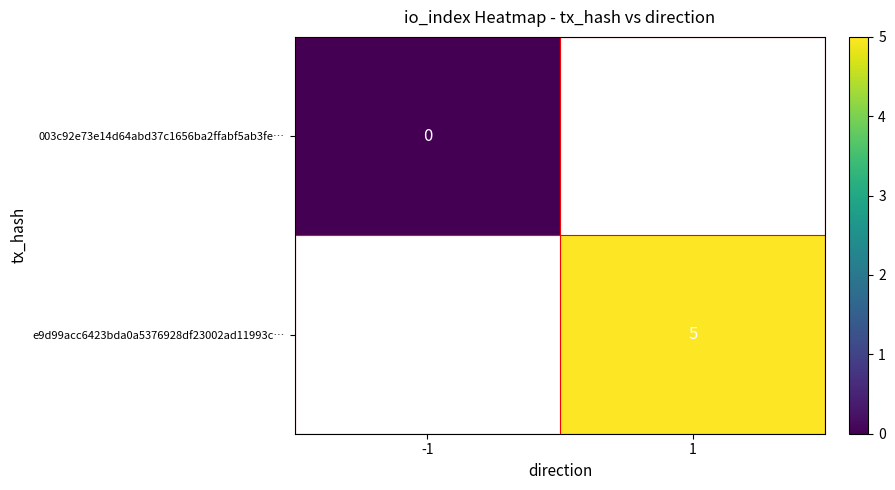

Is it true that e9d99acc6423bda0a5376928df23002ad11993c… equals 2.5 at 1?

False